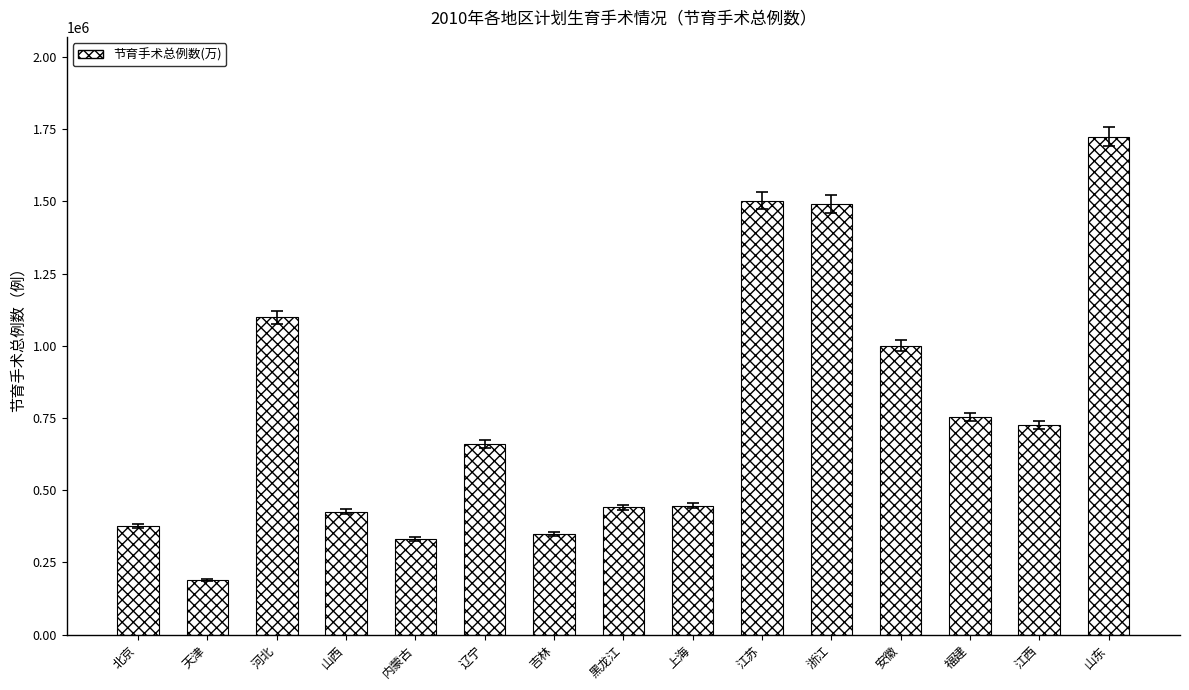

The value at 内蒙古 is 330073. True or false?

True